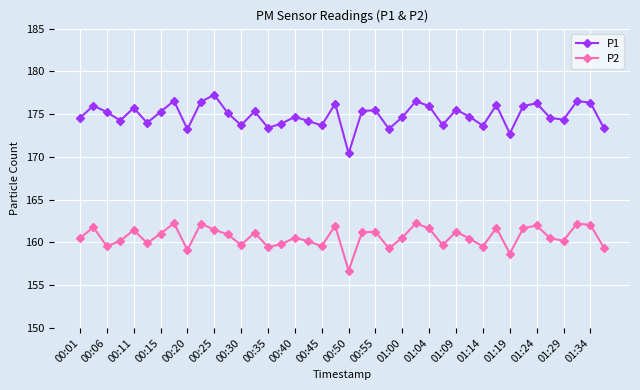

Rank the series by their average value, from highest to lowest.

P1, P2